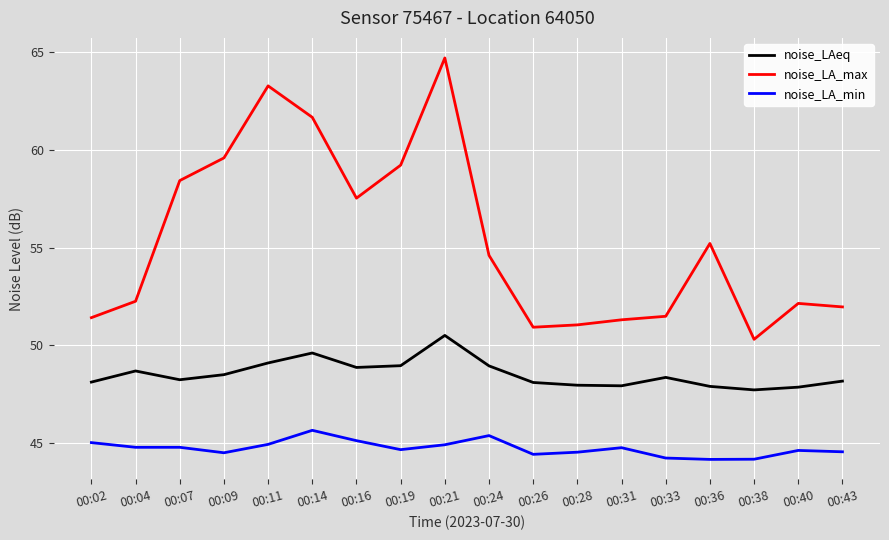

True or false: noise_LAeq has more than 2 interior local peaks.

True